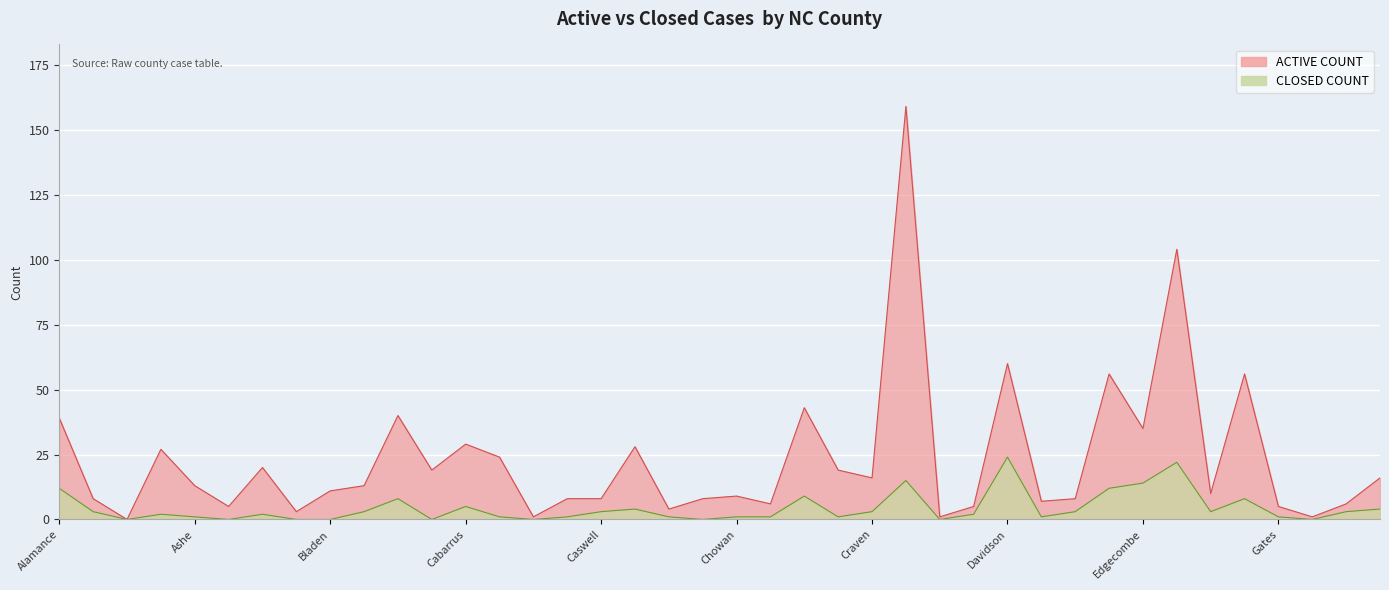

Is it true that CLOSED COUNT equals 1 at Ashe?

True